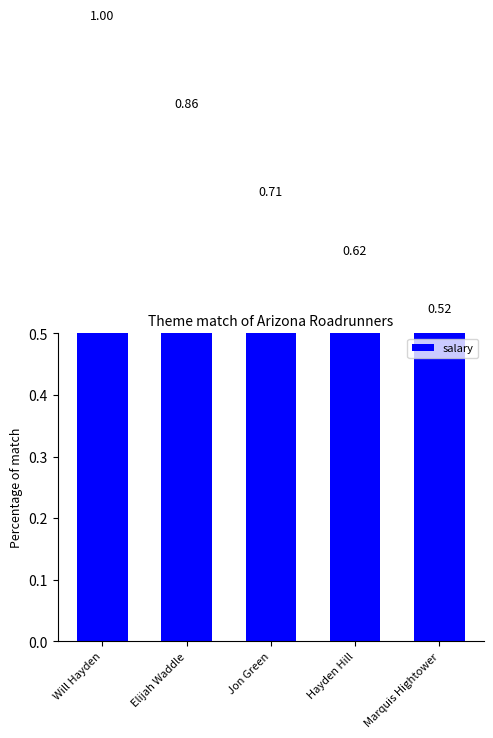

What is the label of the 5th bar from the right?

Will Hayden